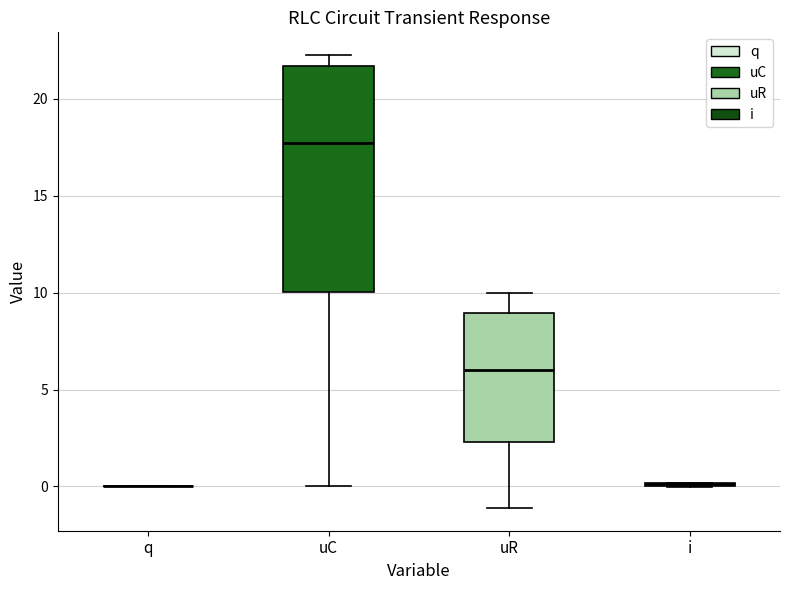

Reading left to right, transcribe this box plot: for each box, give where its median line is, the range the box spans, and where its two whiskers end, as read against the y-axis. The values are not printed on the chart, so give them approximately, as read against the axis.

q: box collapsed to a line at 0.0, whiskers 0.0 to 0.0
uC: median 17.5, box 10.0 to 21.5, whiskers 0.0 to 22.5
uR: median 6.0, box 2.5 to 9.0, whiskers -1.0 to 10.0
i: box collapsed to a line at 0.0, whiskers 0.0 to 0.0